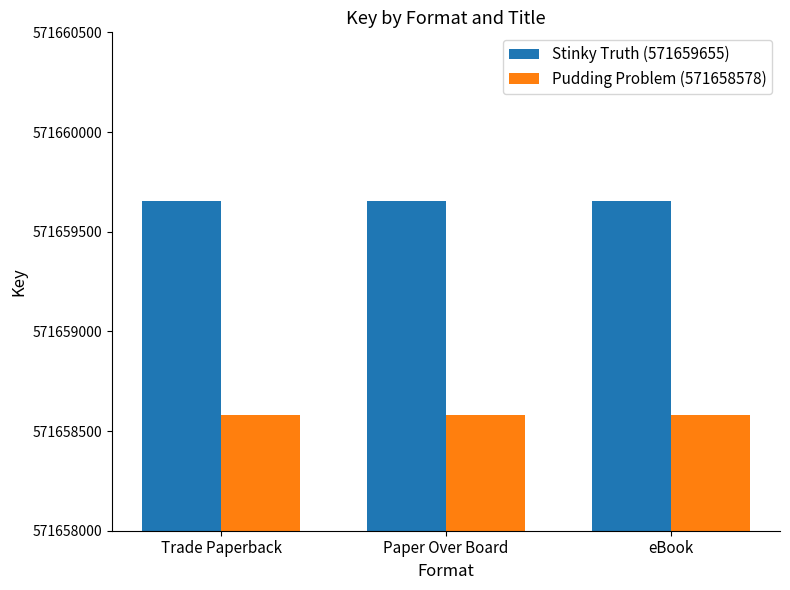

What is the label of the 1st bar from the right?

eBook